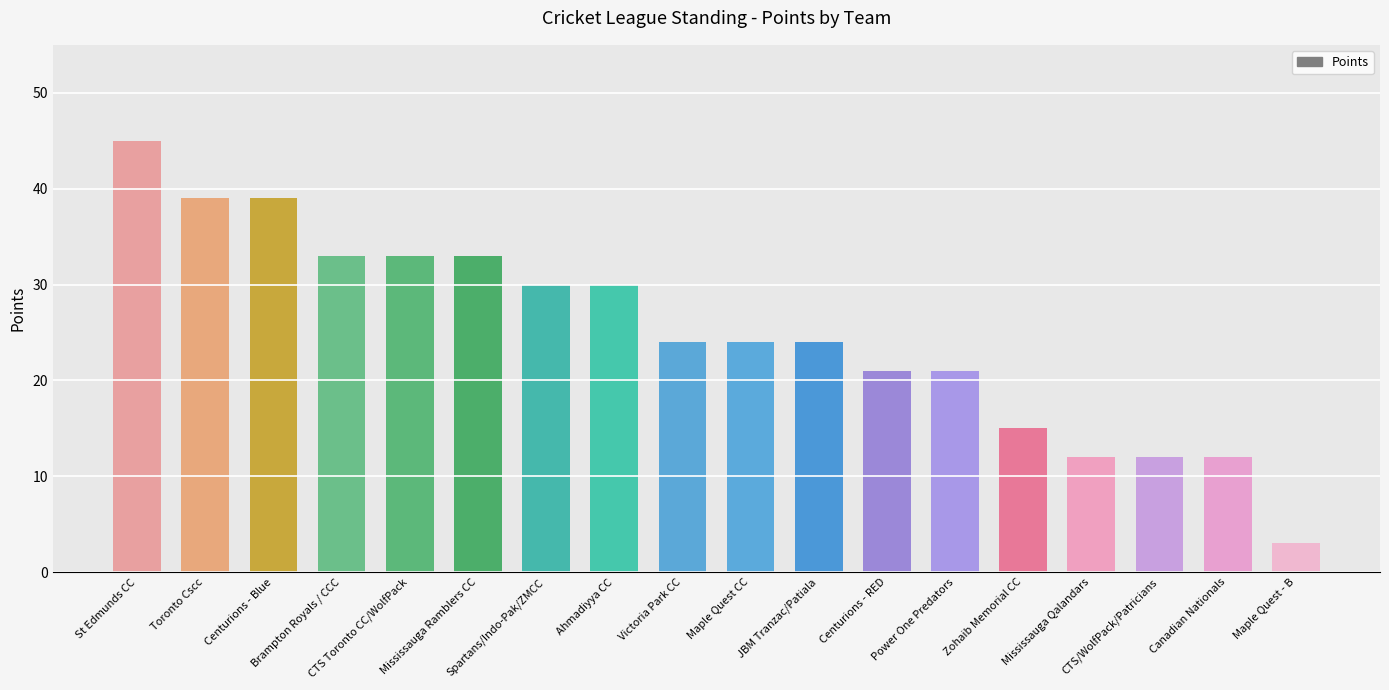

True or false: the data shows 23 at CTS Toronto CC/WolfPack.

False